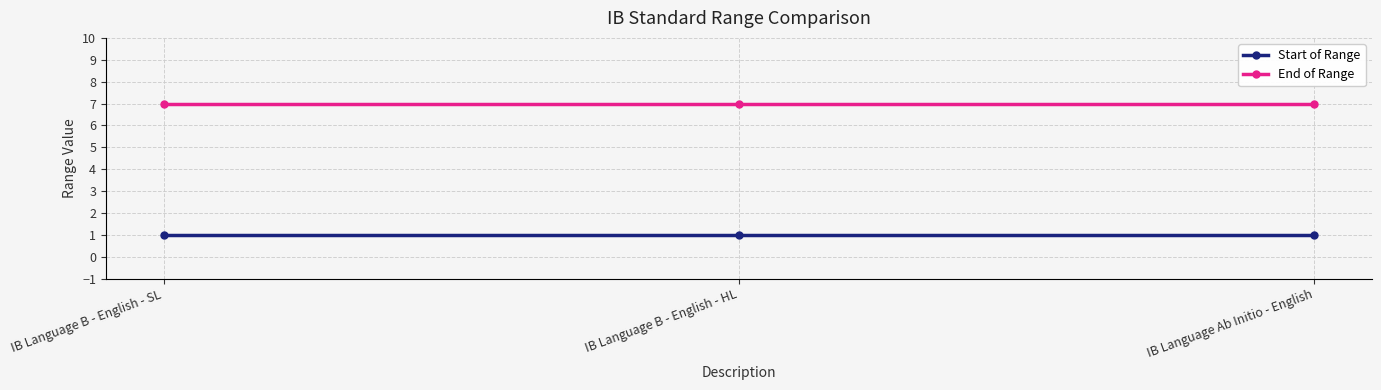

What is the label of the 3rd point from the left?

IB Language Ab Initio - English